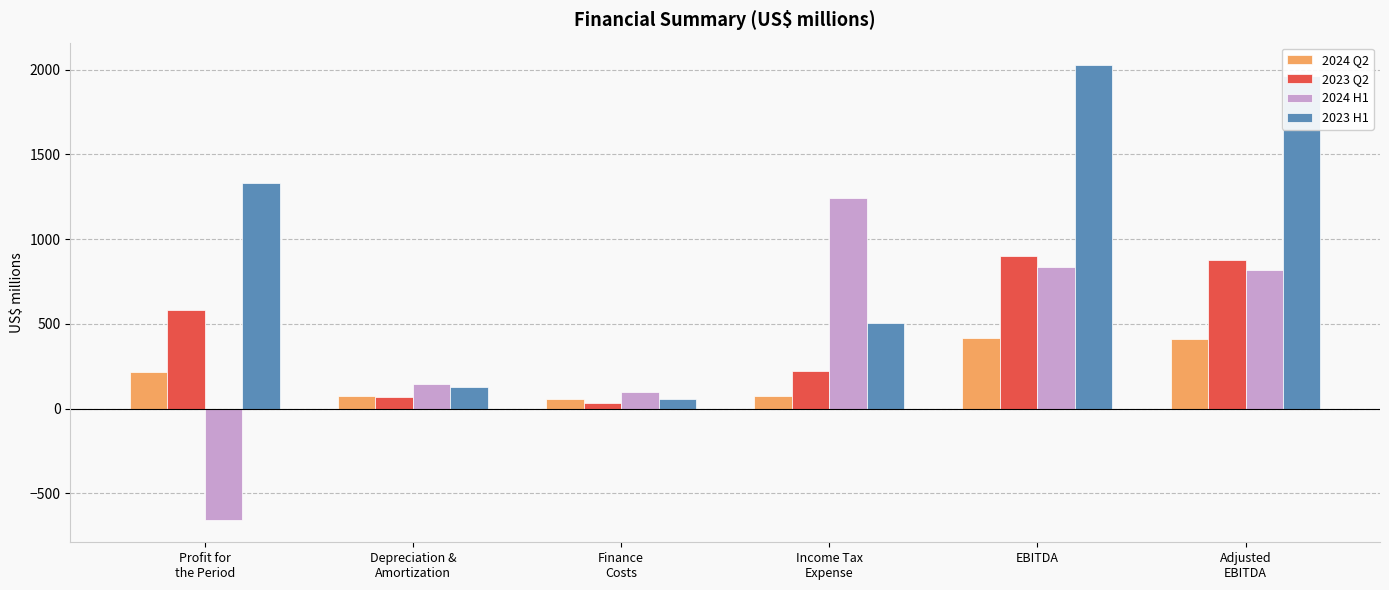

Which category has the highest value in the 2024 H1 series?

Income Tax
Expense